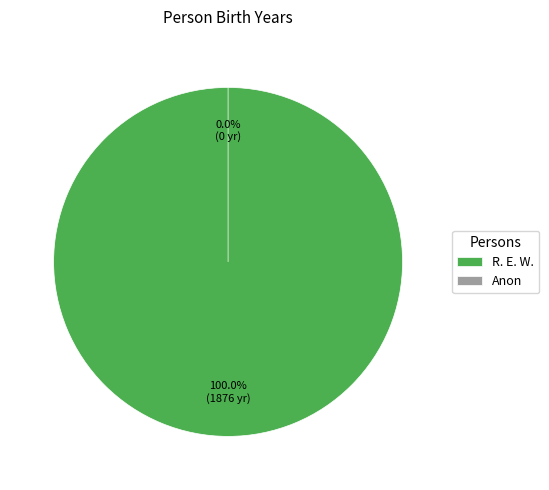

To the nearest percent, what is the average slice percentage?

50%